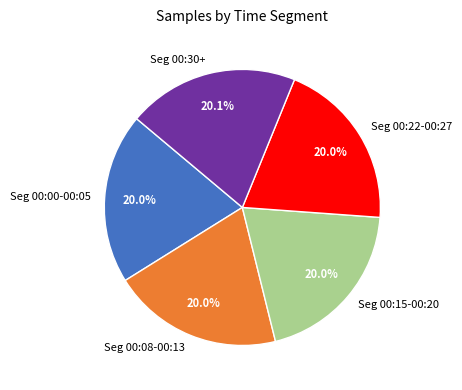

Is there any slice that represents more than half of the pie?

No